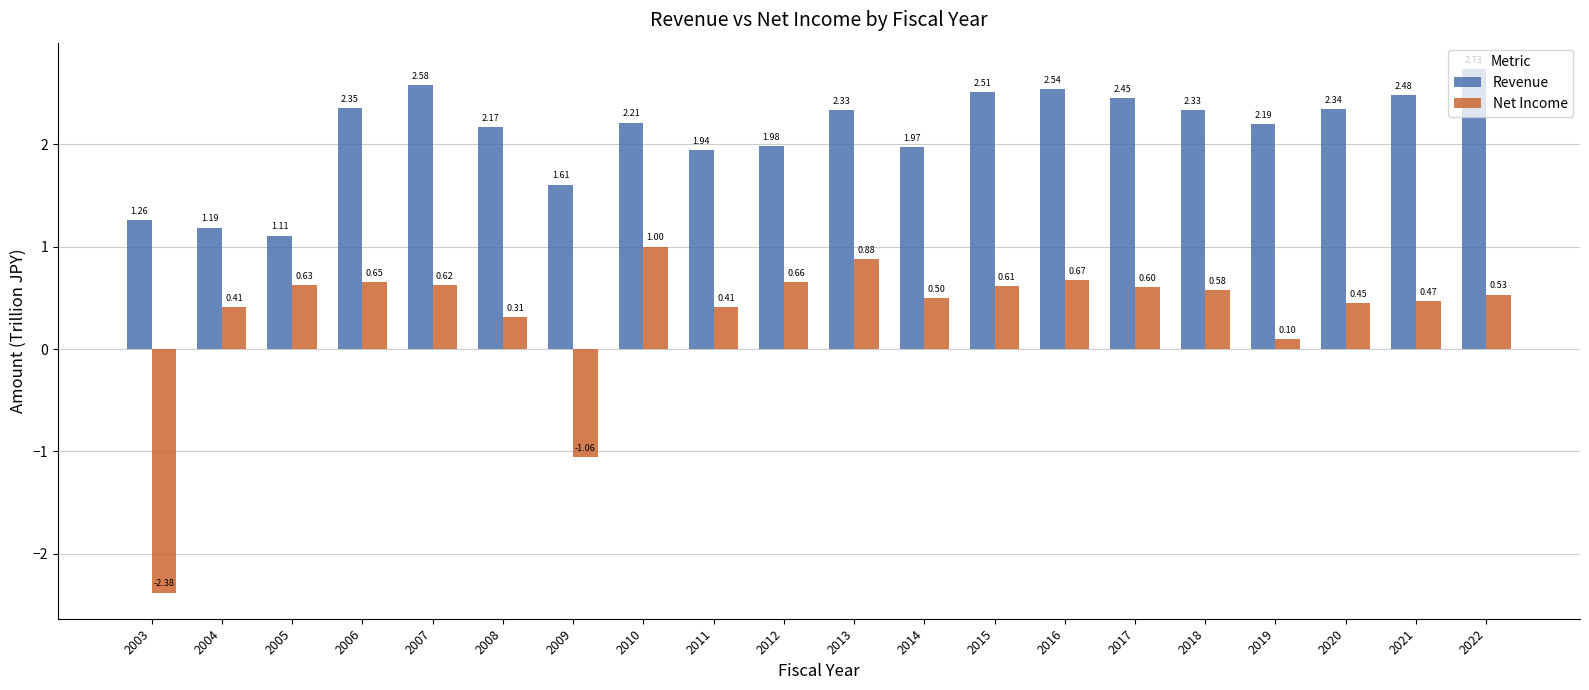

How many bars are there in each group?

2